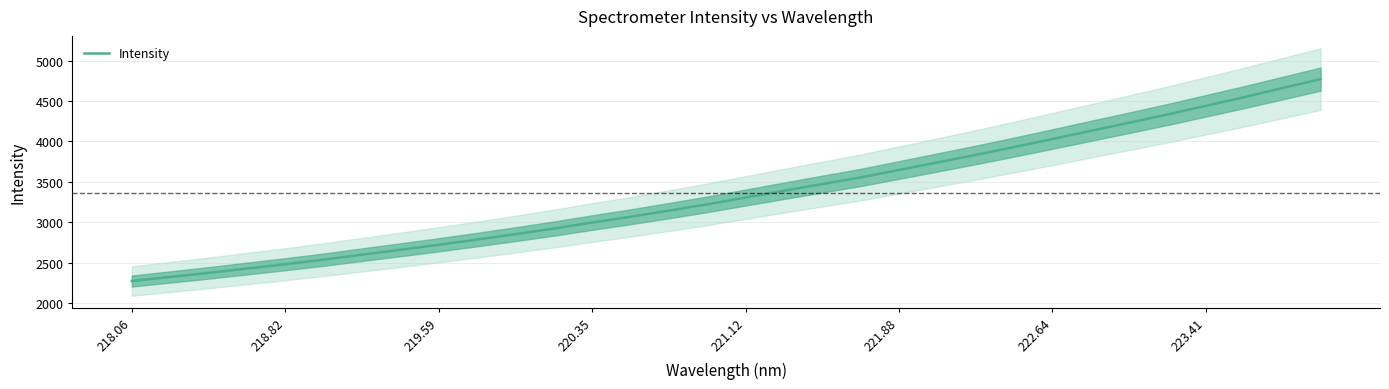

What is the minimum value for Intensity?

2272.4